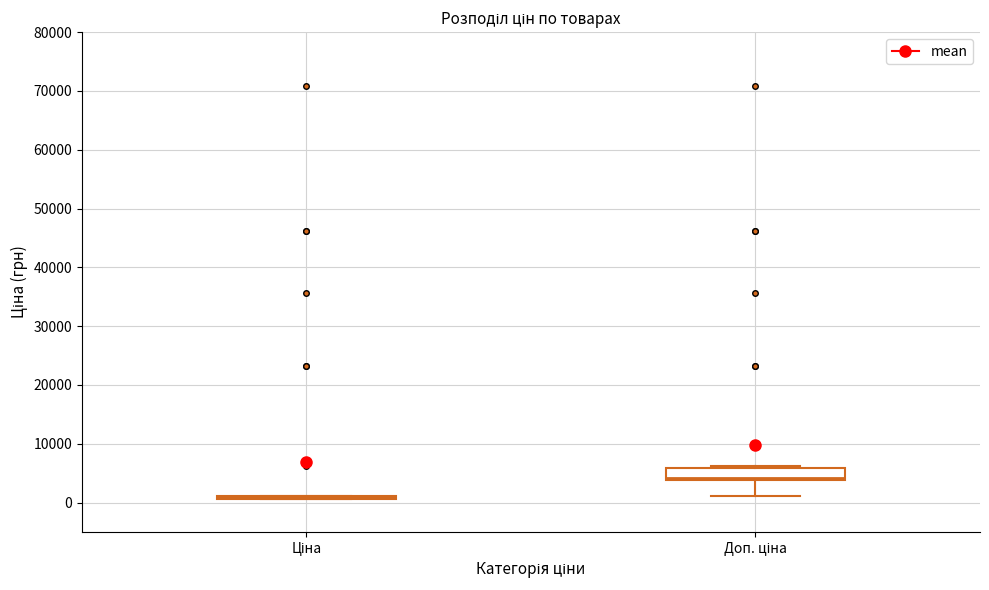

Where is the upper edge of the box for Доп. ціна on the y-axis? The values are not printed on the chart, so give them approximately, as read against the axis.

6000